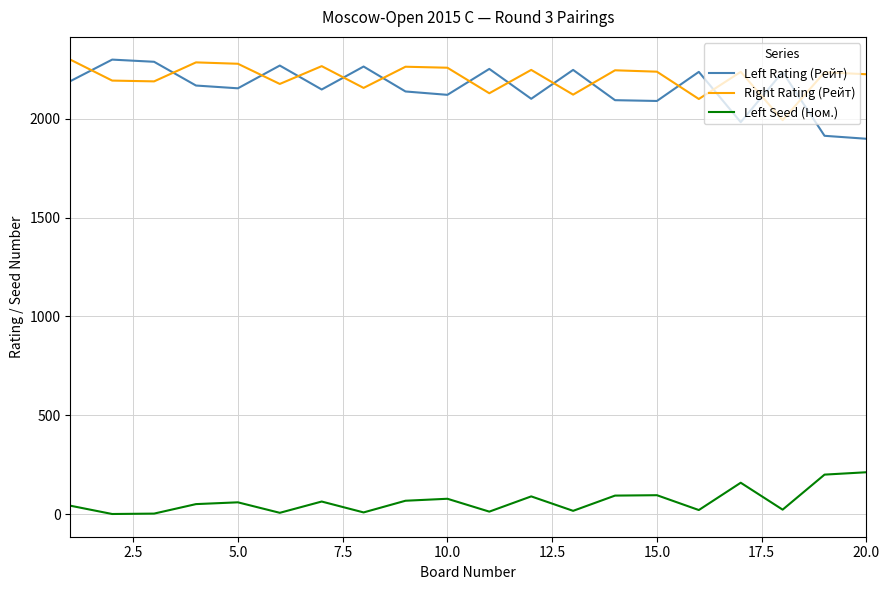

Which series has the largest range (max minus min)?

Left Rating (Рейт)